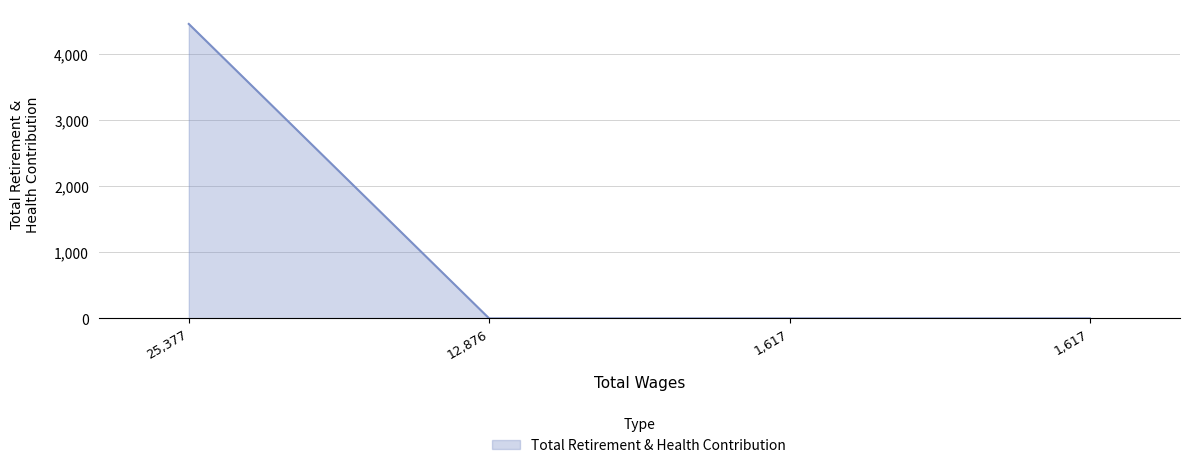

True or false: the data has more than 0 interior local peaks.

False